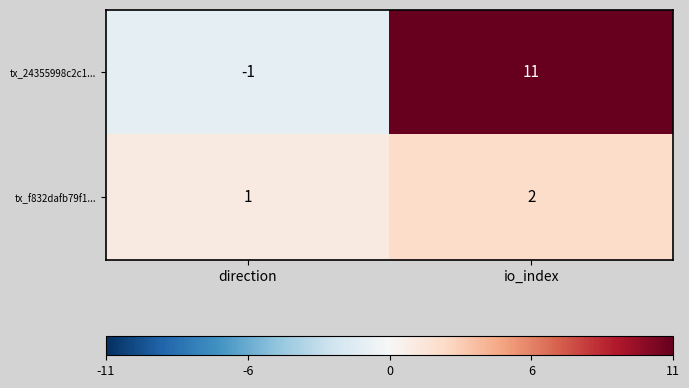

Reading left to right, extract all data points from this chart.

tx_24355998c2c1...: direction=-1	io_index=11
tx_f832dafb79f1...: direction=1	io_index=2